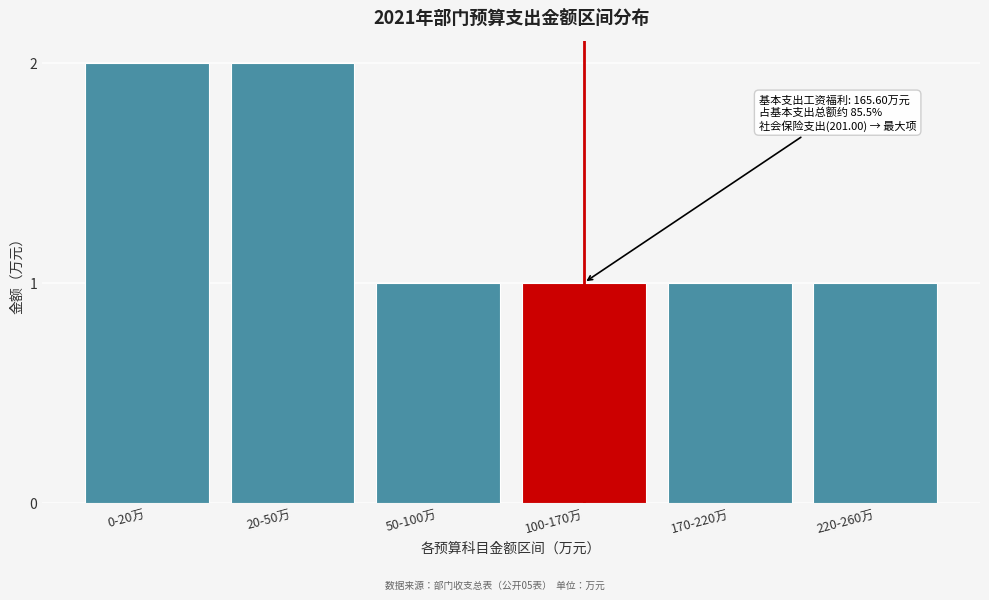

Reading left to right, extract all data points from this chart.

0-20万=2	20-50万=2	50-100万=1	100-170万=1	170-220万=1	220-260万=1